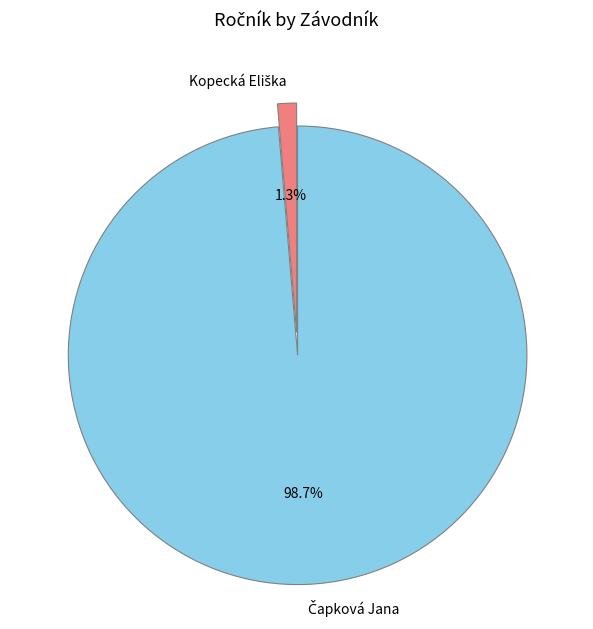

Is there a majority slice in this chart?

Yes